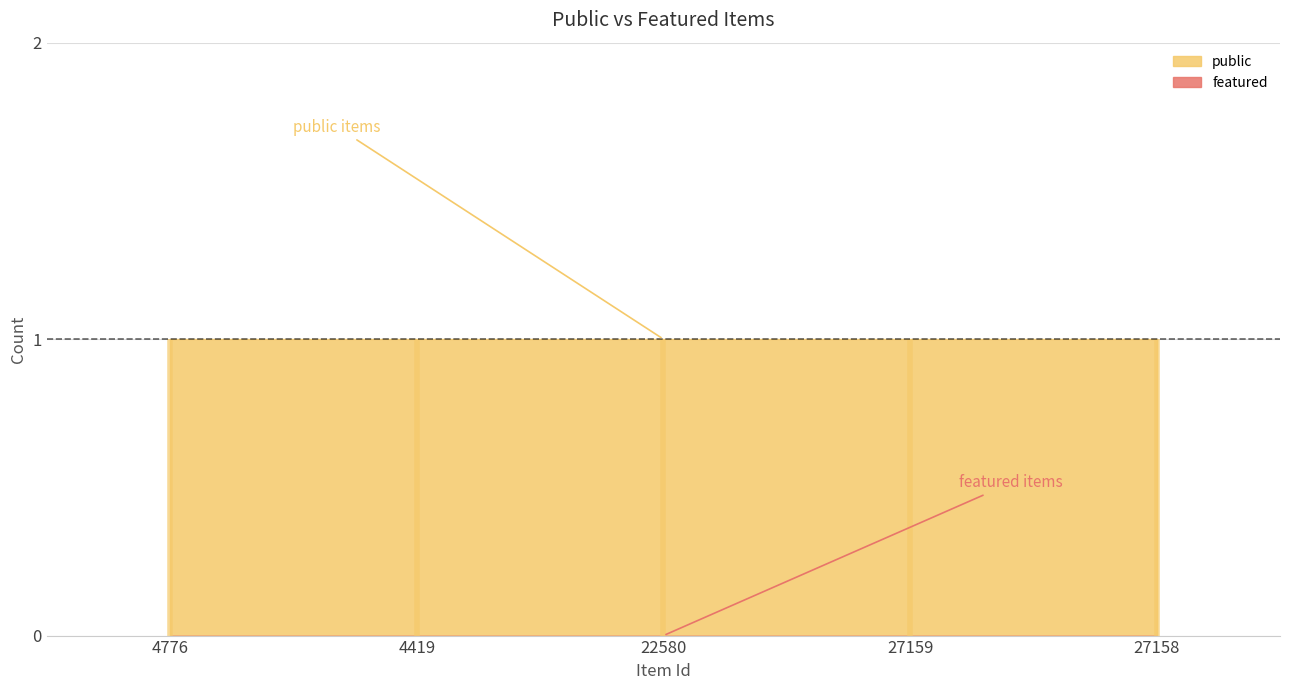

What are all the series names shown in the legend?

public, featured